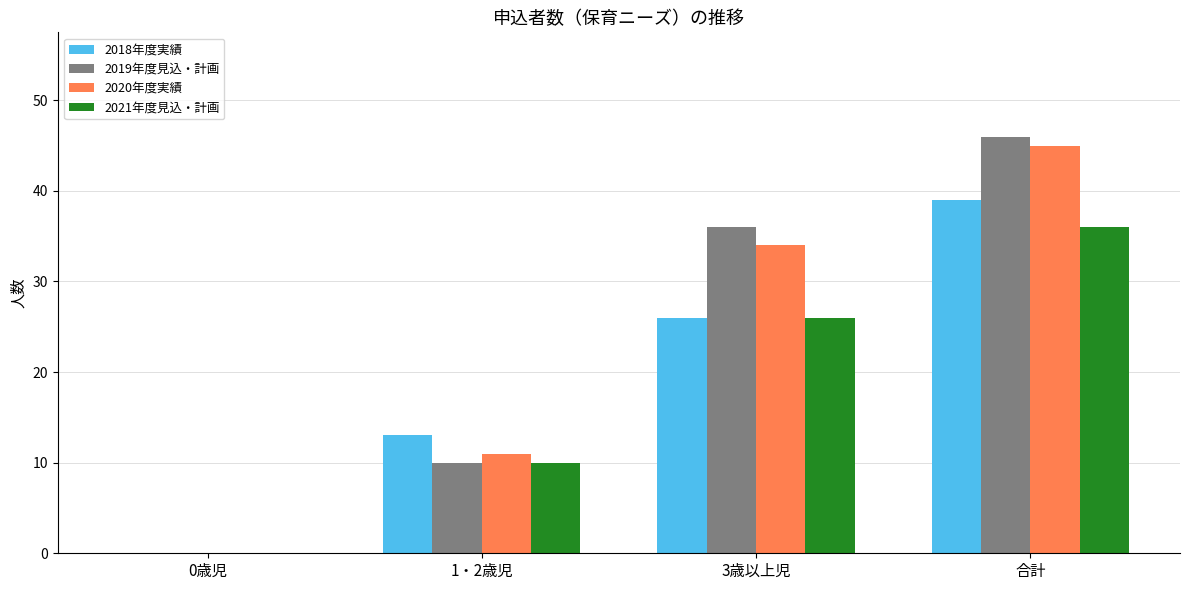

What is the highest value of the 2020年度実績 series?

45